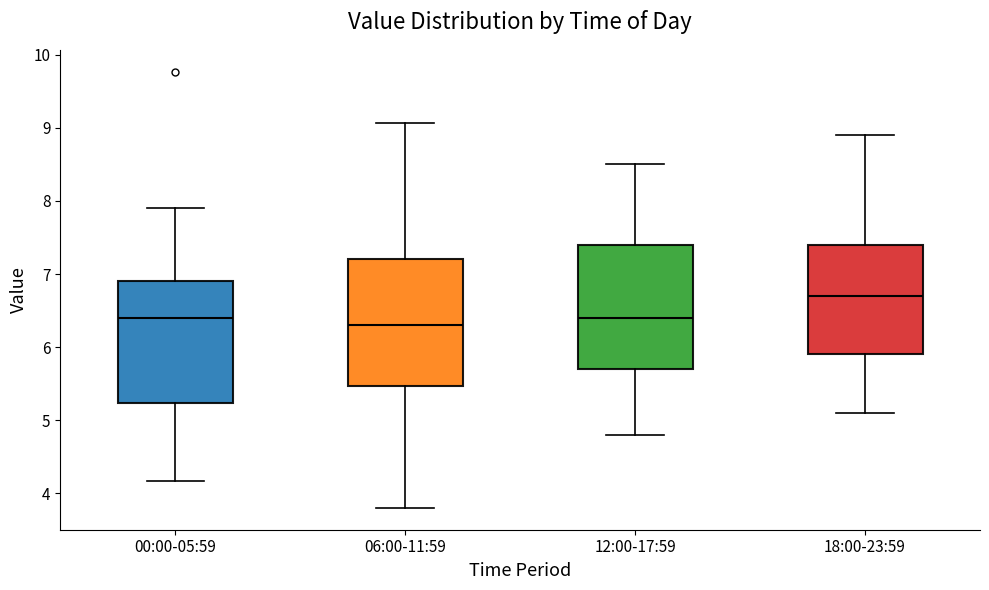

Reading left to right, read every box against the y-axis: the position of its median line, the range the box covers, and the ends of its whiskers. The values are not printed on the chart, so give them approximately, as read against the axis.

00:00-05:59: median 6.4, box 5.2 to 6.9, whiskers 4.2 to 7.9
06:00-11:59: median 6.3, box 5.5 to 7.2, whiskers 3.8 to 9.1
12:00-17:59: median 6.4, box 5.7 to 7.4, whiskers 4.8 to 8.5
18:00-23:59: median 6.7, box 5.9 to 7.4, whiskers 5.1 to 8.9